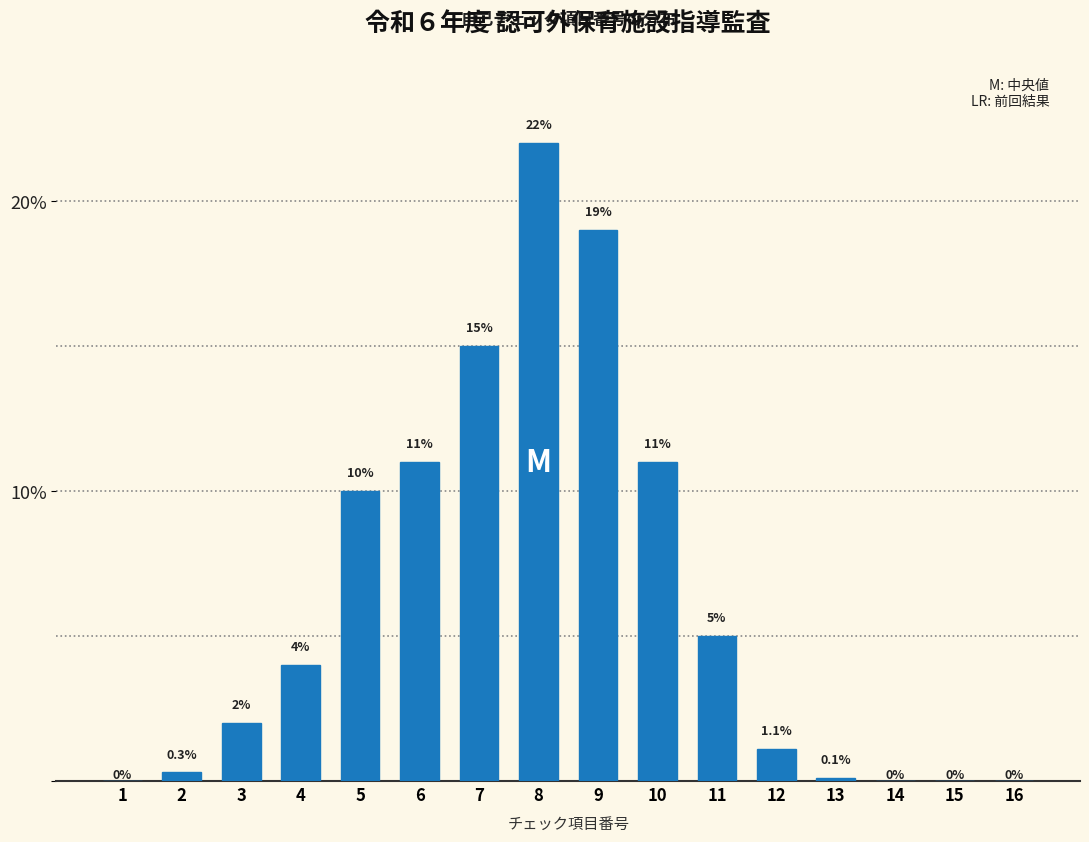

Reading right to left, extract all data points from this chart.

16=0.0	15=0.0	14=0.0	13=0.1	12=1.1	11=5.0	10=11.0	9=19.0	8=22.0	7=15.0	6=11.0	5=10.0	4=4.0	3=2.0	2=0.3	1=0.0